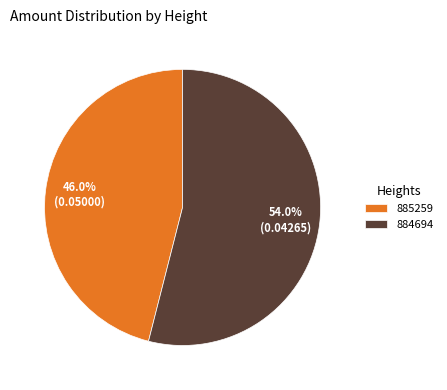

What is the majority slice?

884694